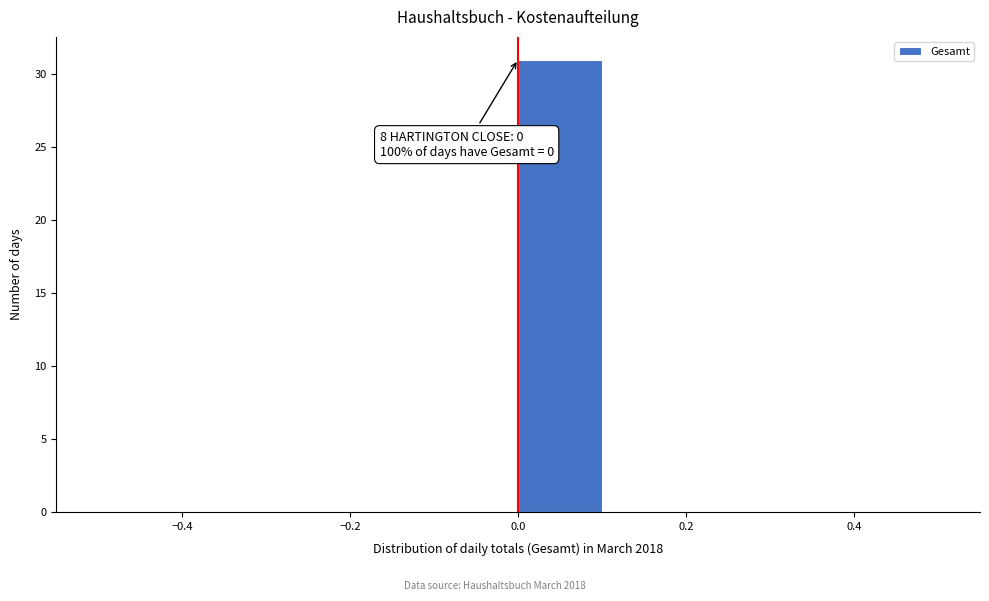

Which range on the x-axis has the tallest bar?

0.0 to 0.1